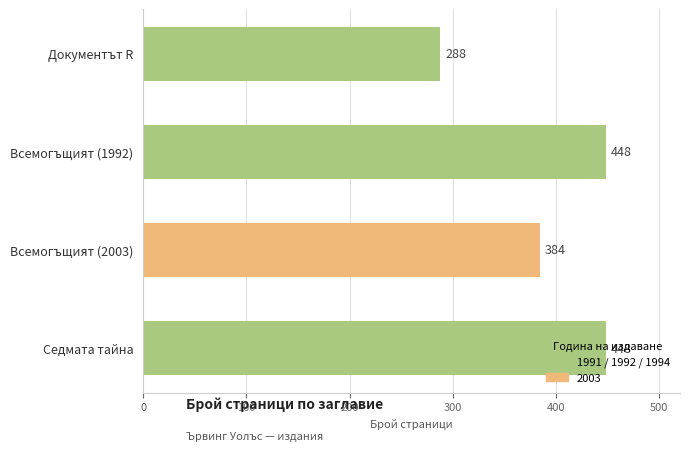

What is the average value?

392